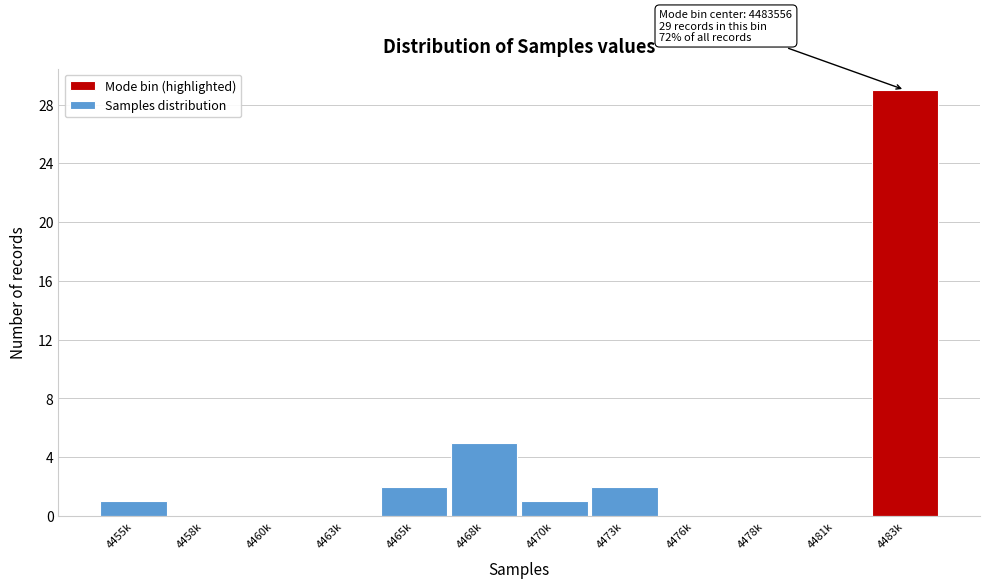

Reading left to right, what are all the values shown in this chart?

4455k=1	4458k=0	4460k=0	4463k=0	4465k=2	4468k=5	4470k=1	4473k=2	4476k=0	4478k=0	4481k=0	4483k=29